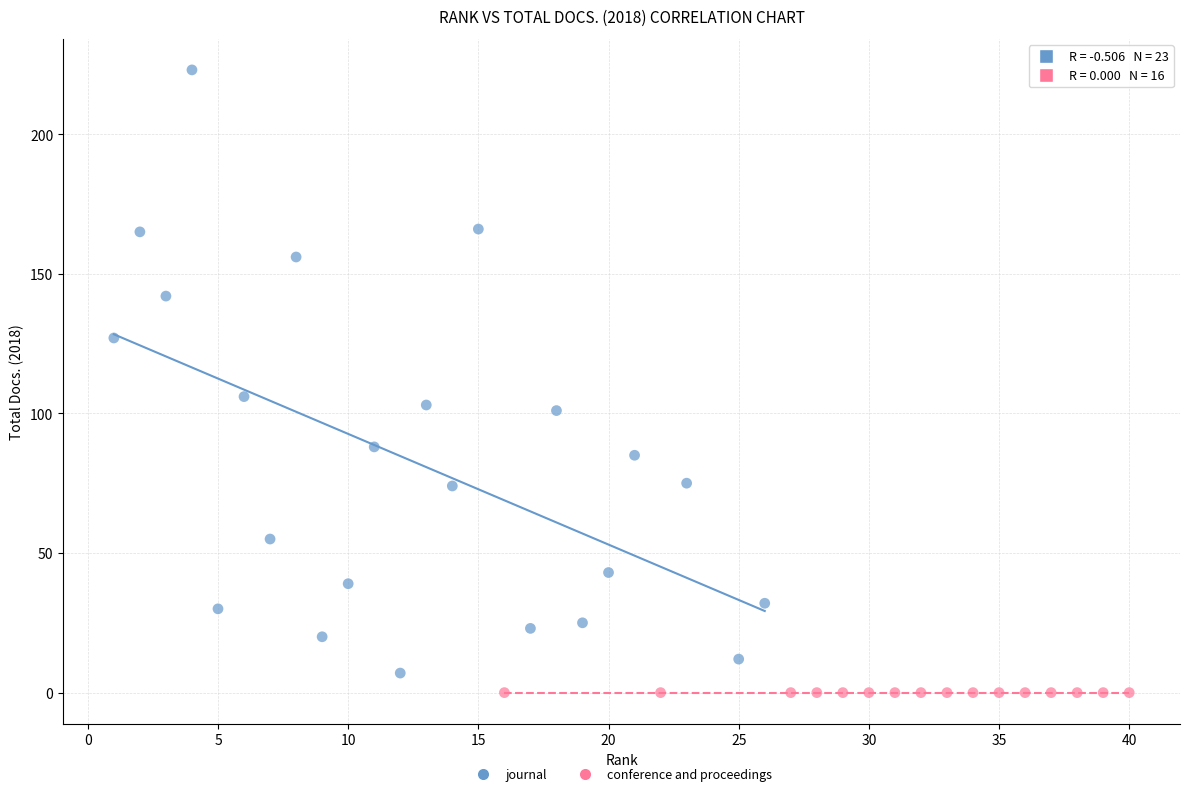

Which series reaches the maximum Y coordinate?

journal